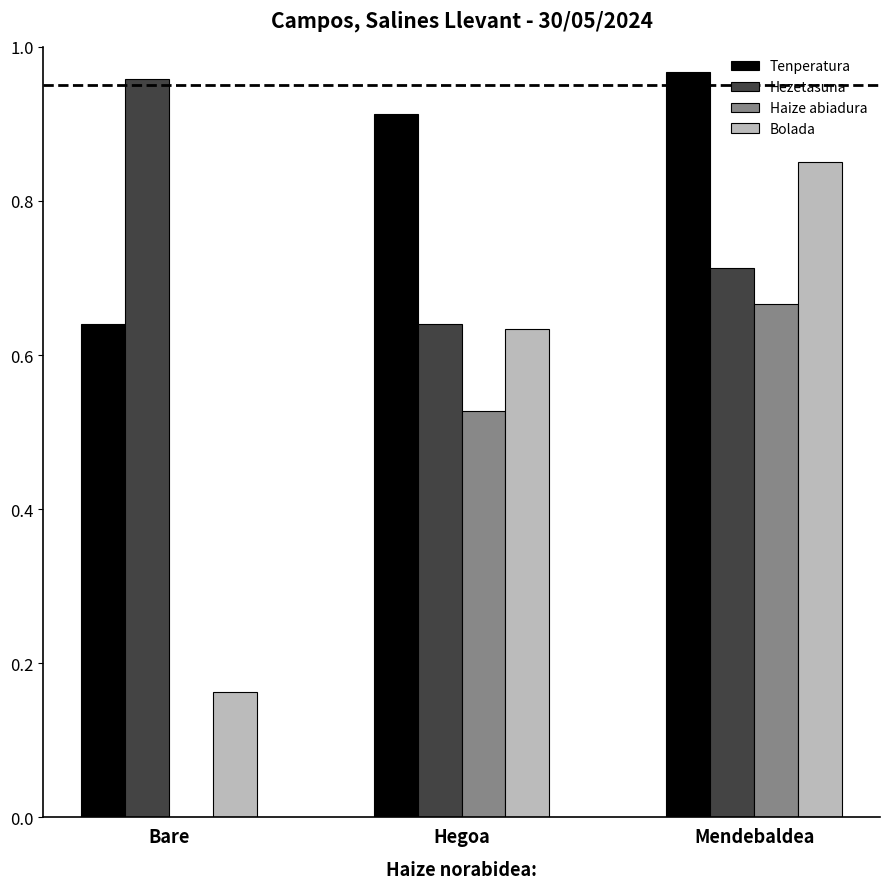

Which category has the highest value in the Haize abiadura series?

Mendebaldea